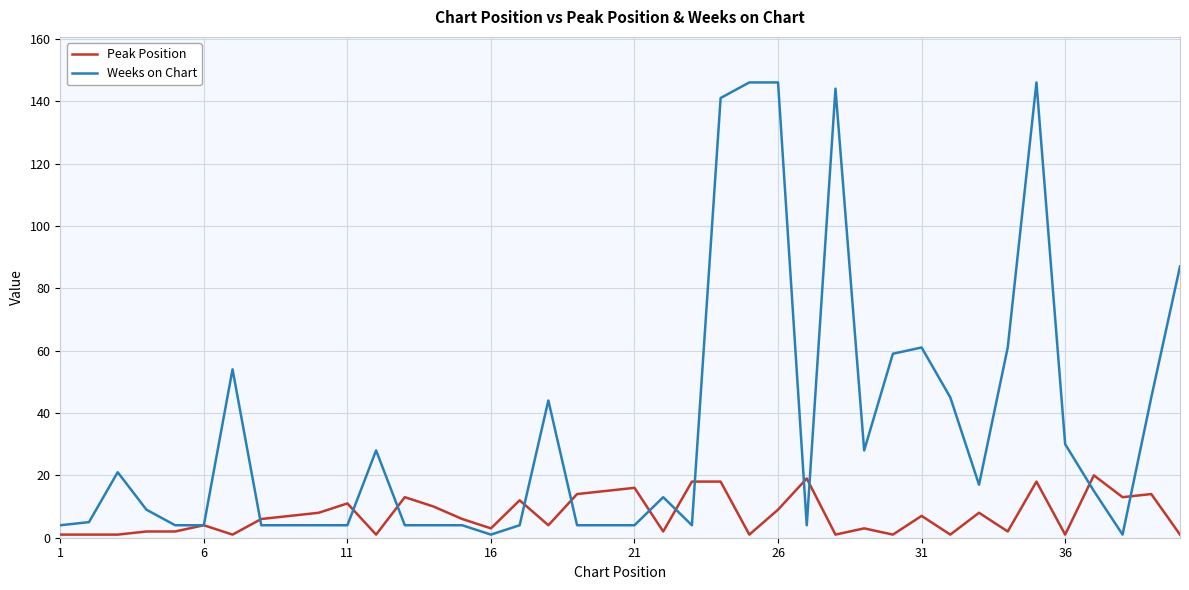

Which series has the widest spread of values?

Weeks on Chart